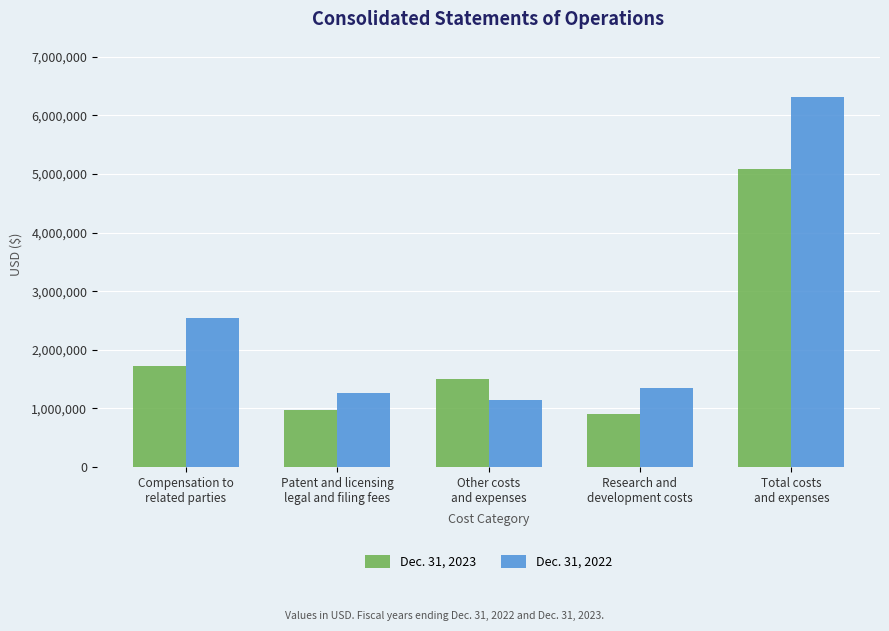

Which series changed the most between Other costs
and expenses and Total costs
and expenses?

Dec. 31, 2022